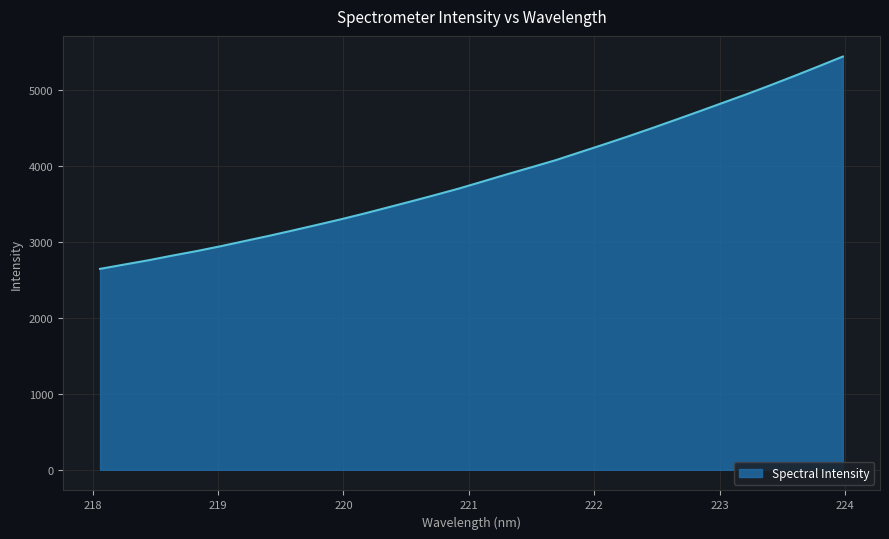

What is the smallest value displayed?

2642.6